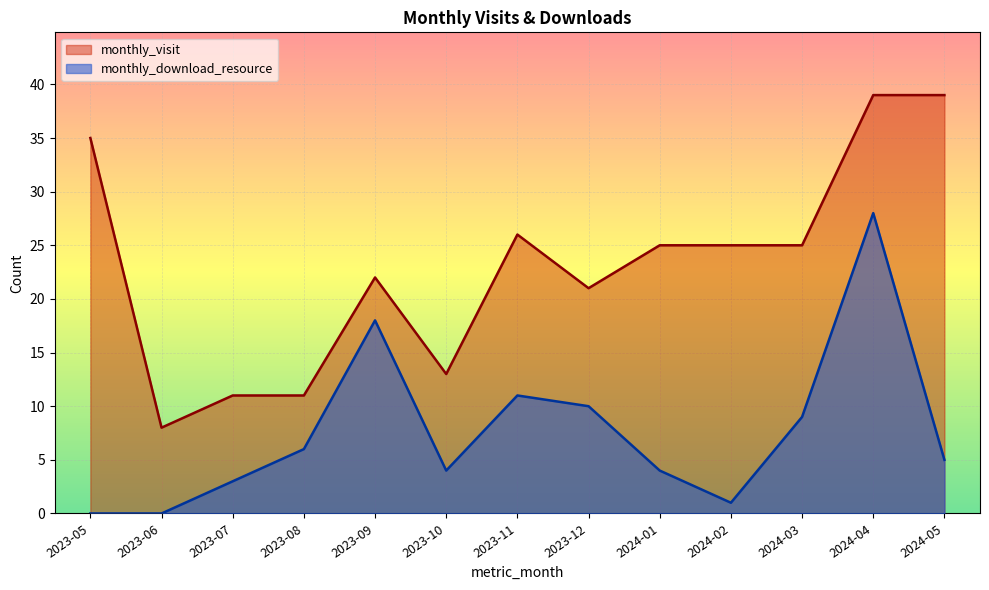

What is the value of the monthly_visit point at the 7th from the left?

26